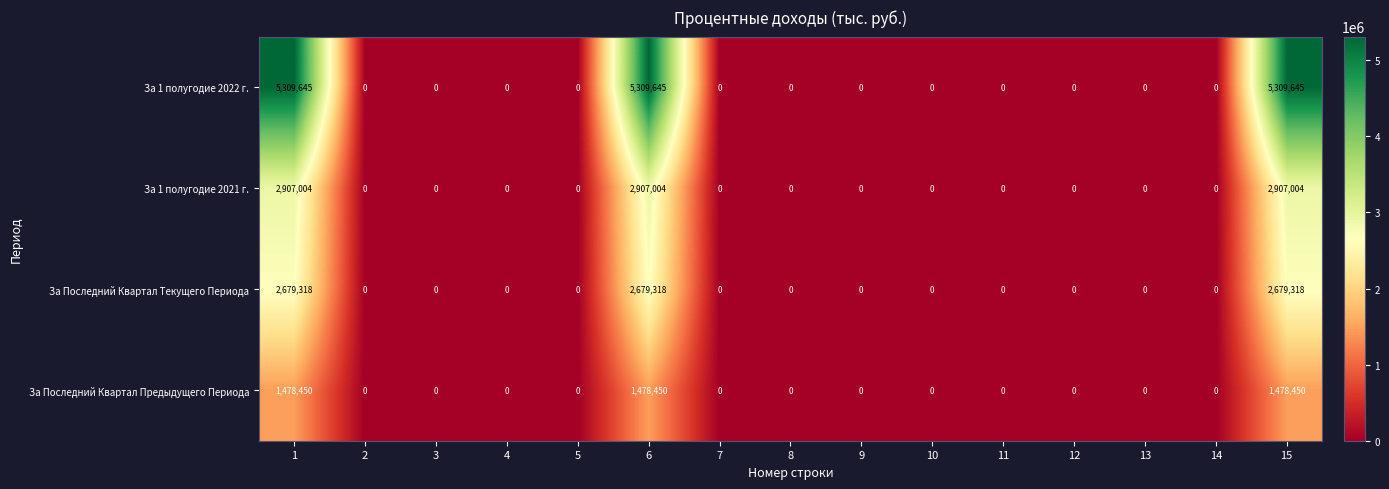

What is the highest value of the За 1 полугодие 2021 г. series?

2907004